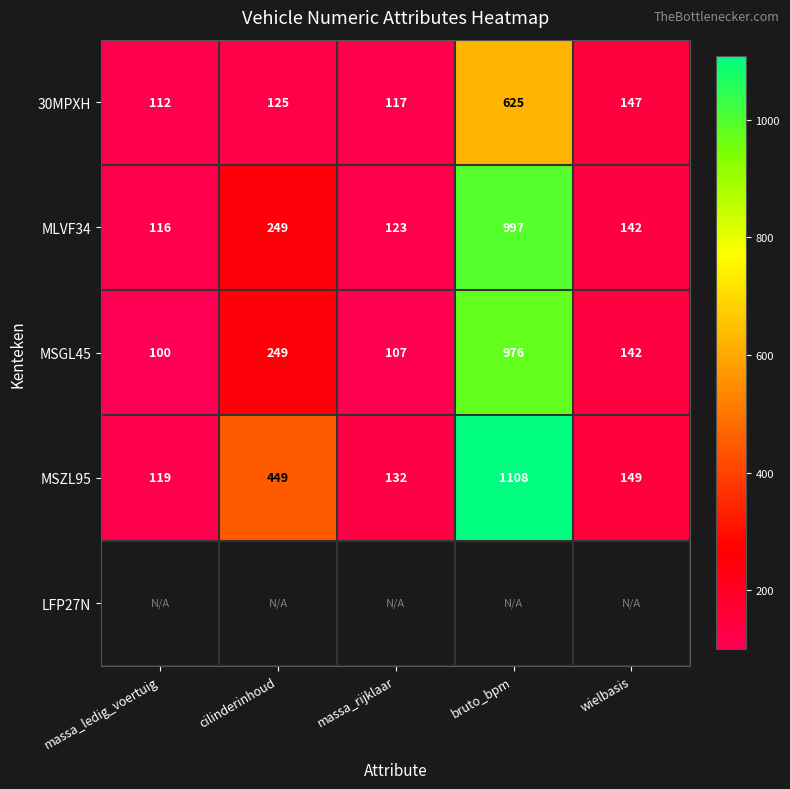

Which category has the highest value across all series?

bruto_bpm